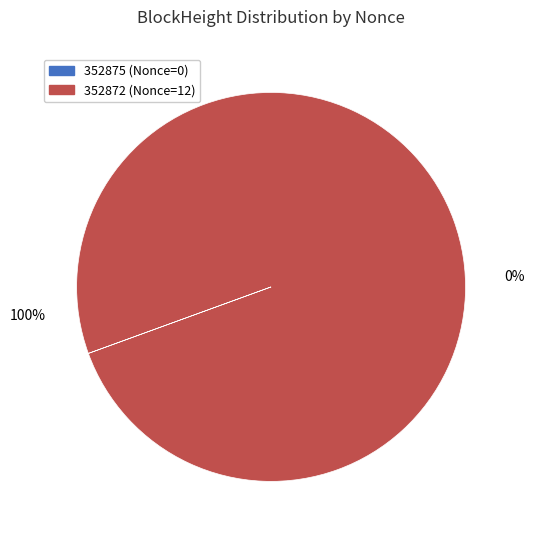

What is the total percentage of 352875 and 352872?

100.0%